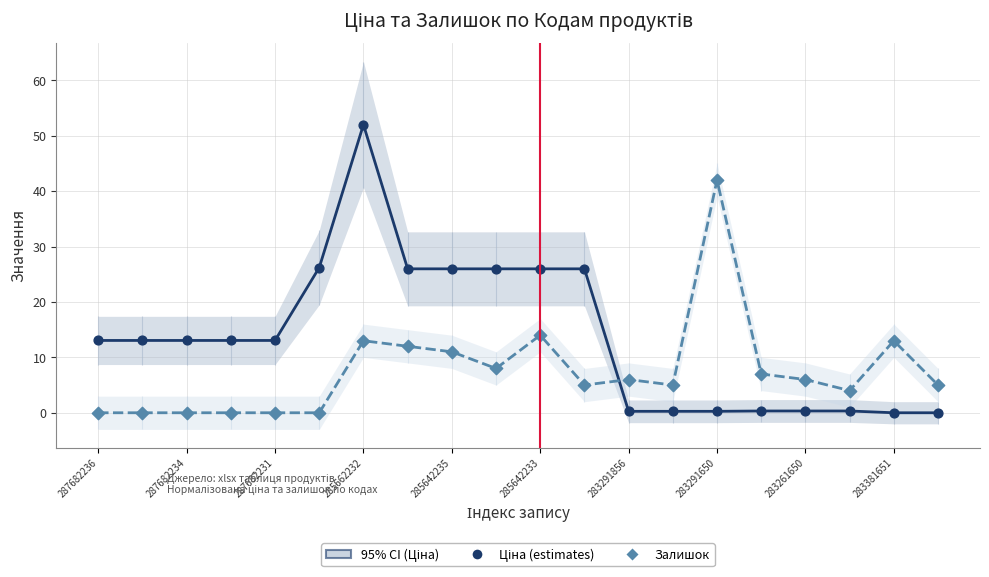

At how many categories does at least one series exceed 29?

2